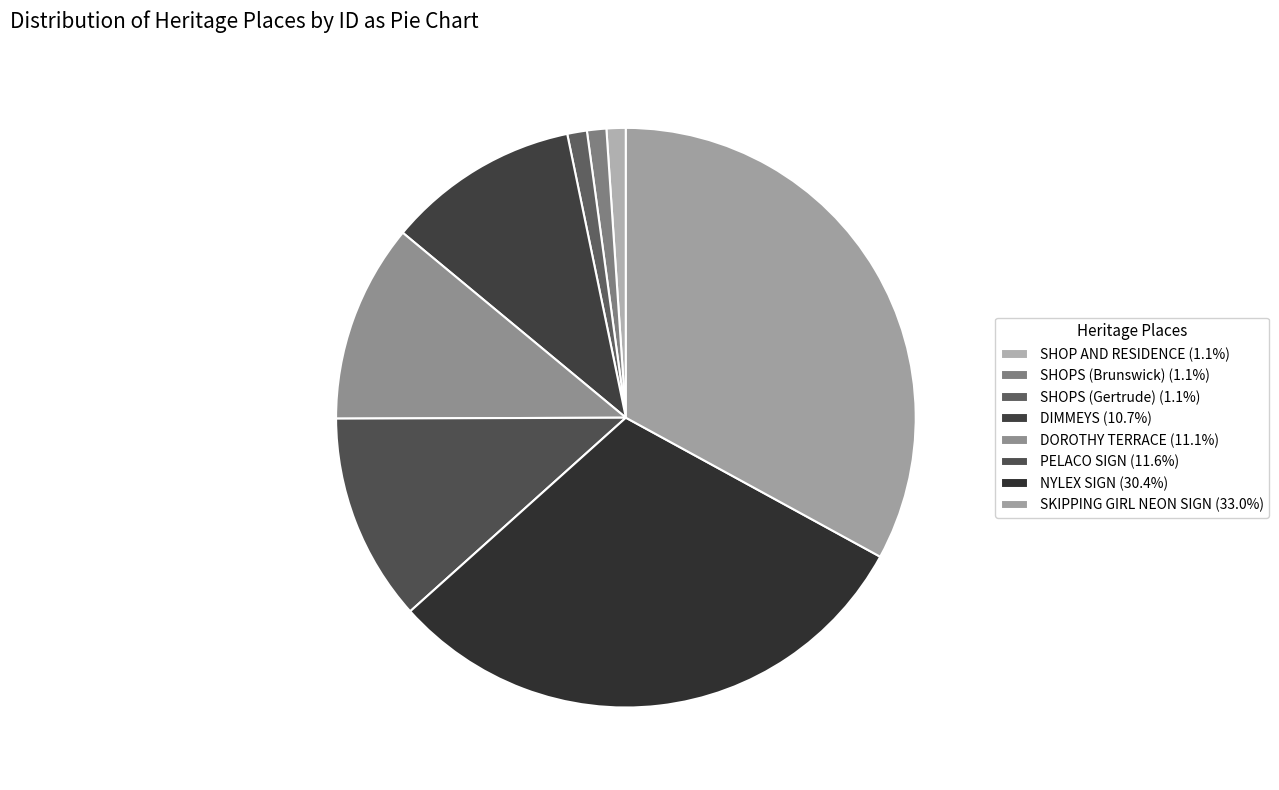

How many slices are in this pie chart?

8